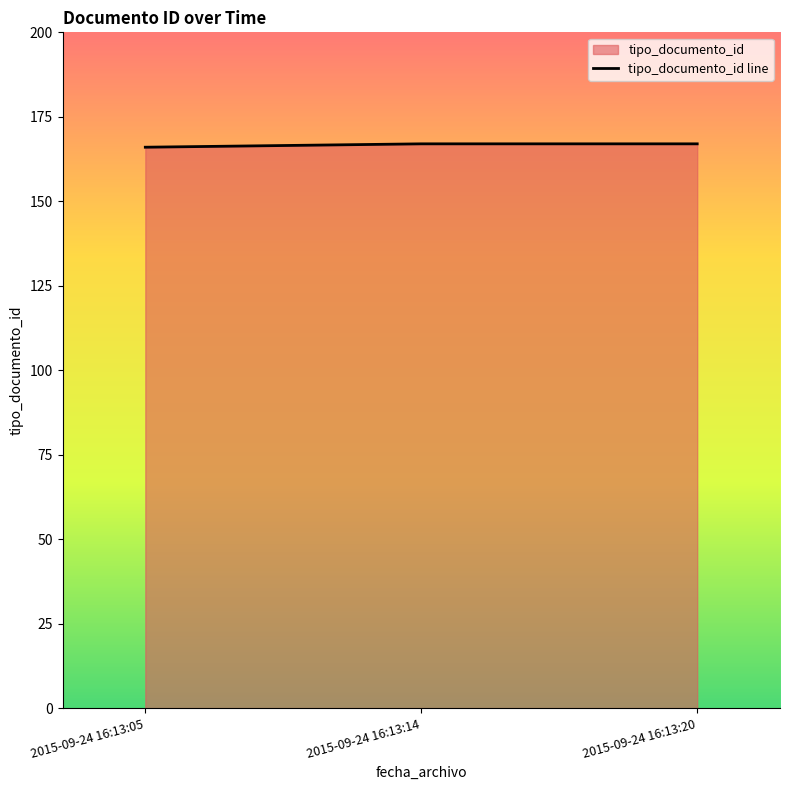

Approximately how many times larger is the value at 2015-09-24 16:13:05 compared to 2015-09-24 16:13:20?

1.0